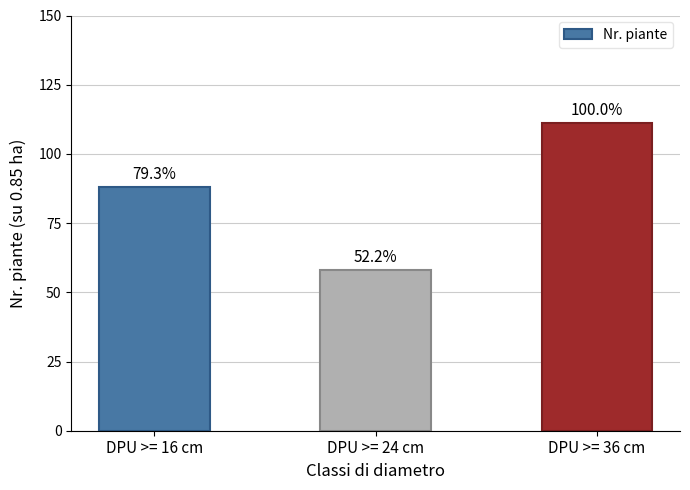

At which label does the data first exceed 88?

DPU >= 36 cm